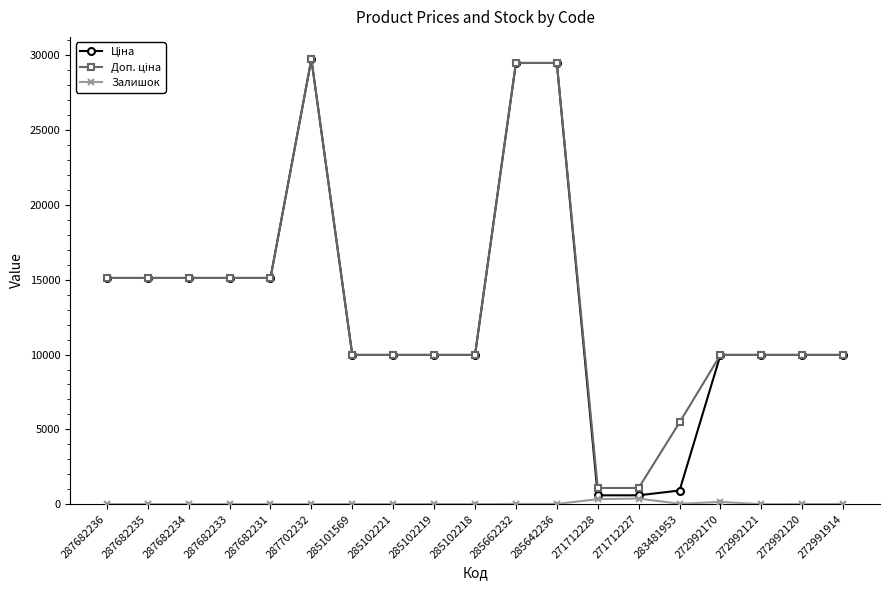

What is the total value across all series at 287682231?

30240.0